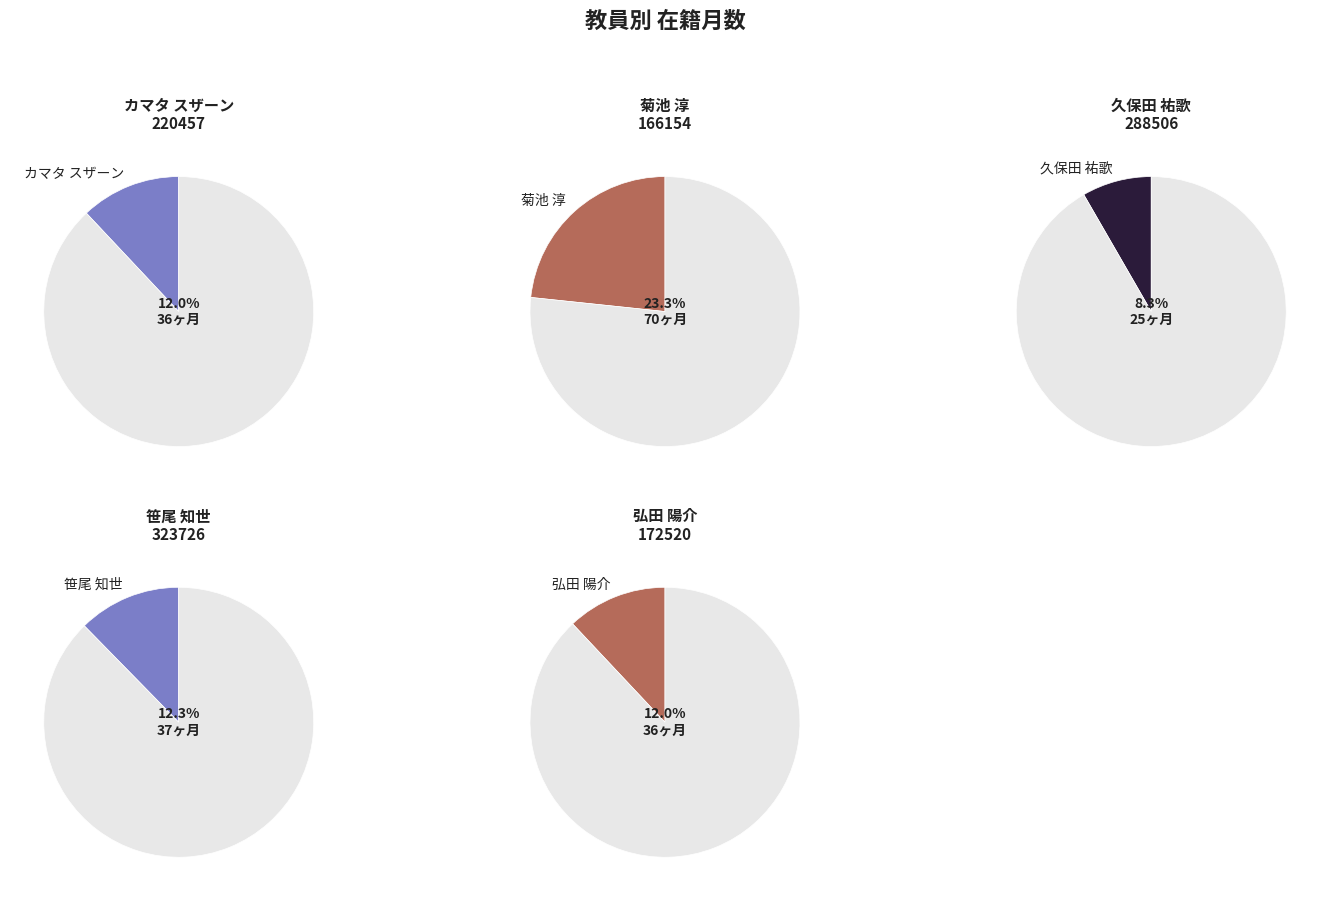

What percentage is the 笹尾 知世 slice, to the nearest percent?

12%